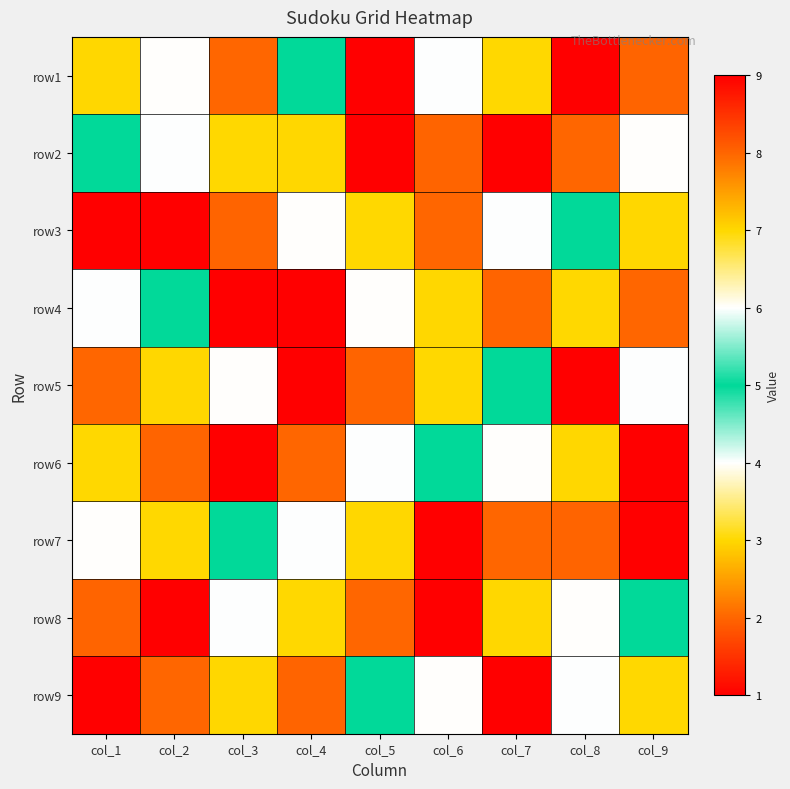

How many series are shown in this chart?

9